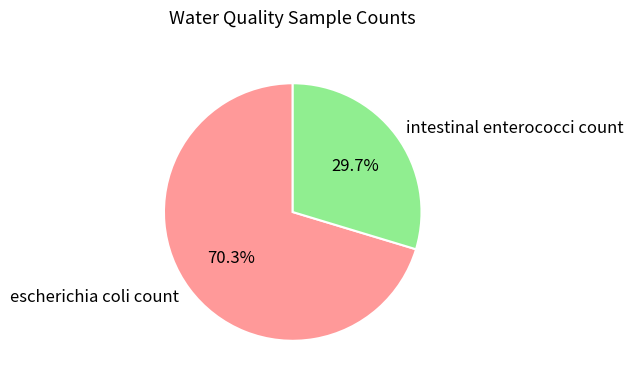

To the nearest percent, what is the difference between the largest and smallest slice percentages?

41%